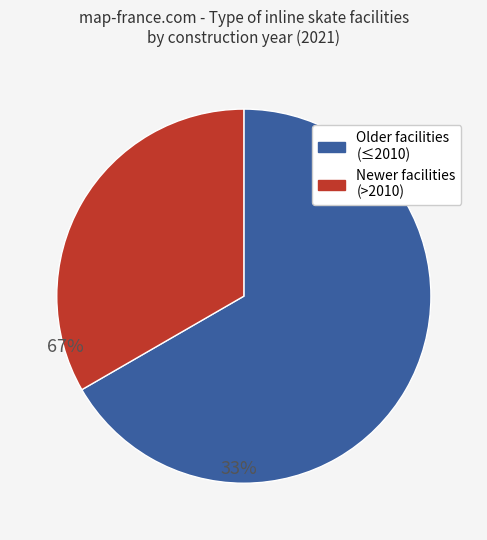

Is there any slice that represents more than half of the pie?

Yes